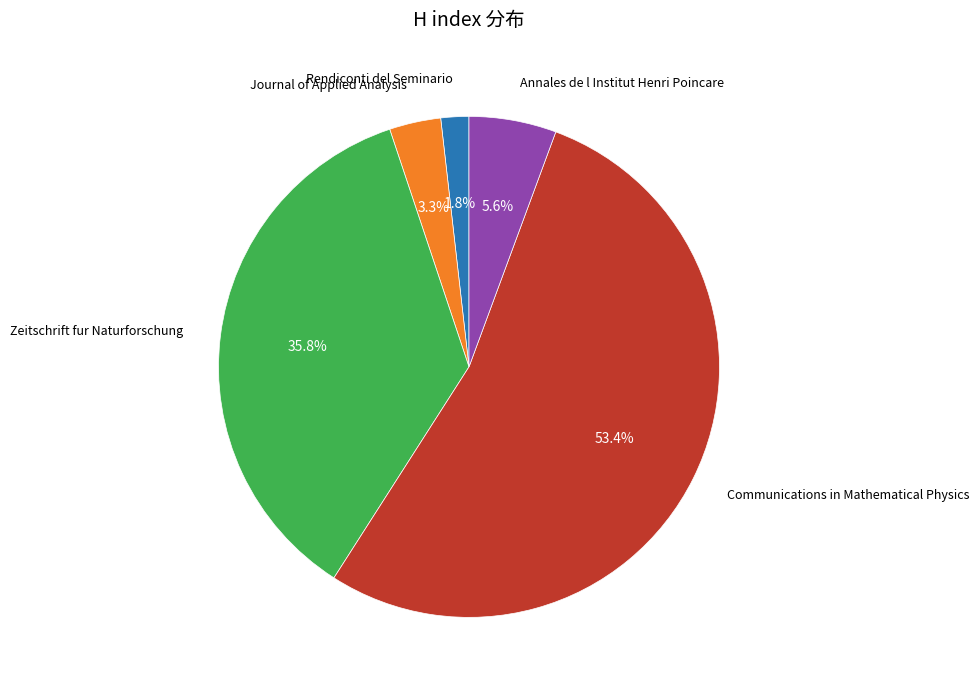

True or false: Rendiconti del Seminario accounts for 2% of the total.

True